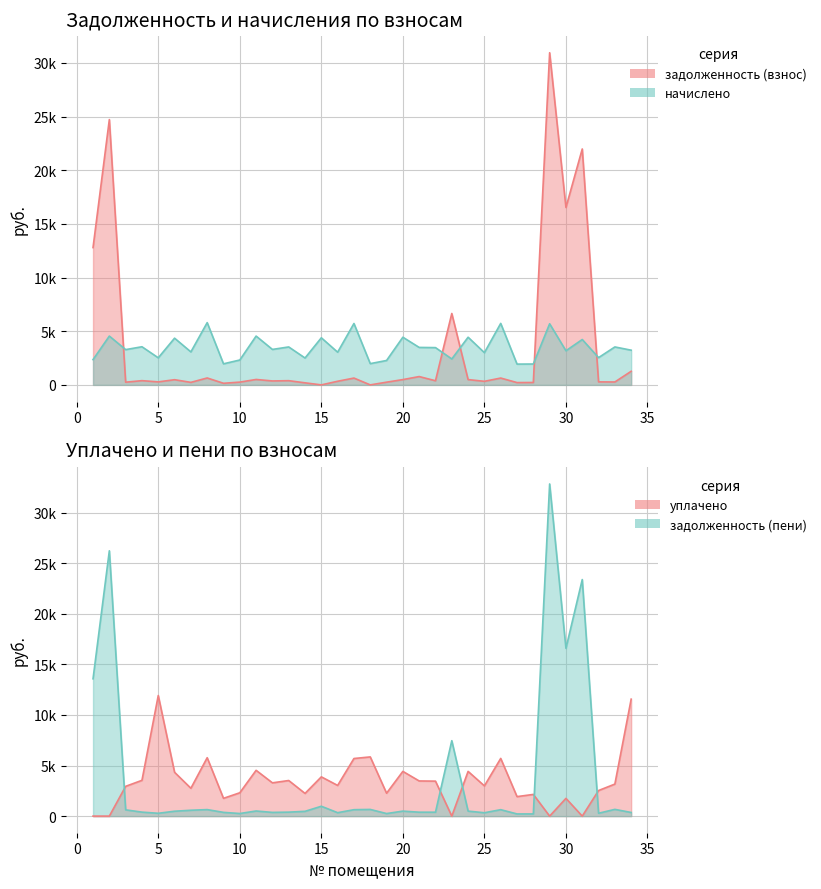

How many categories are shown in the chart?

34